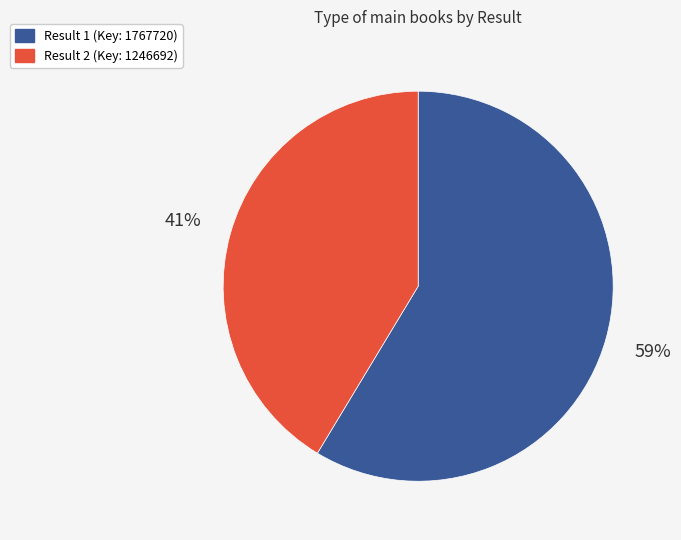

Count the number of slices in the pie.

2